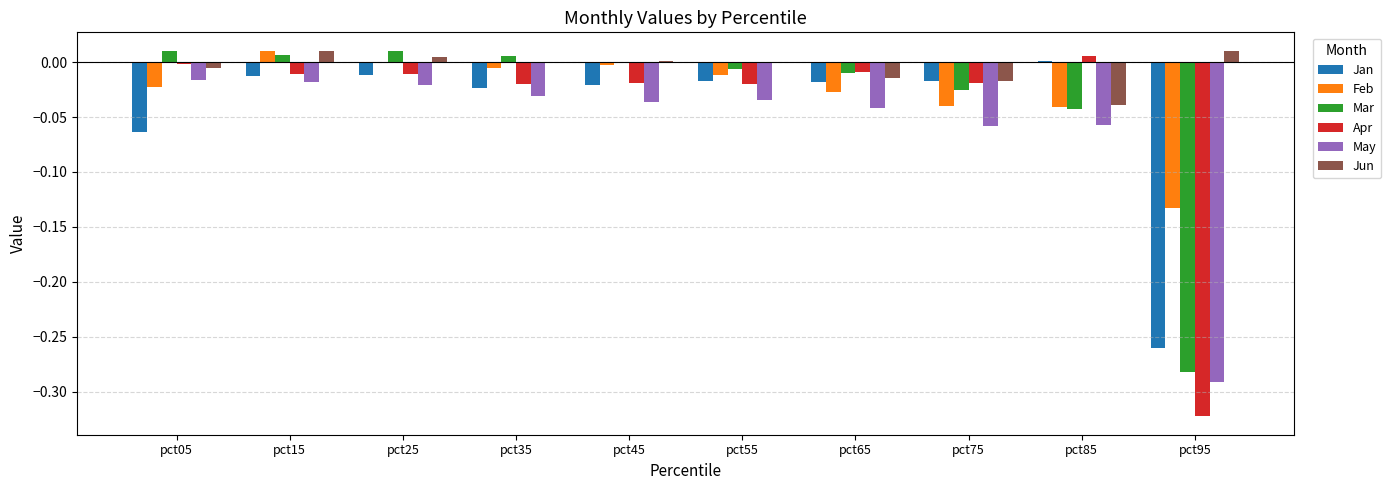

Are the bars horizontal?

No